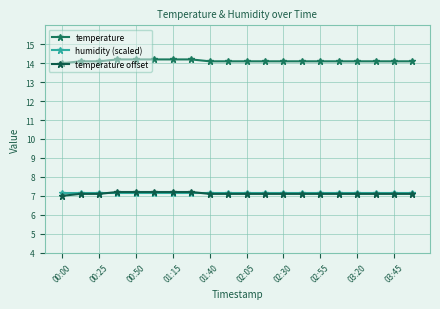

How many series are shown in this chart?

3